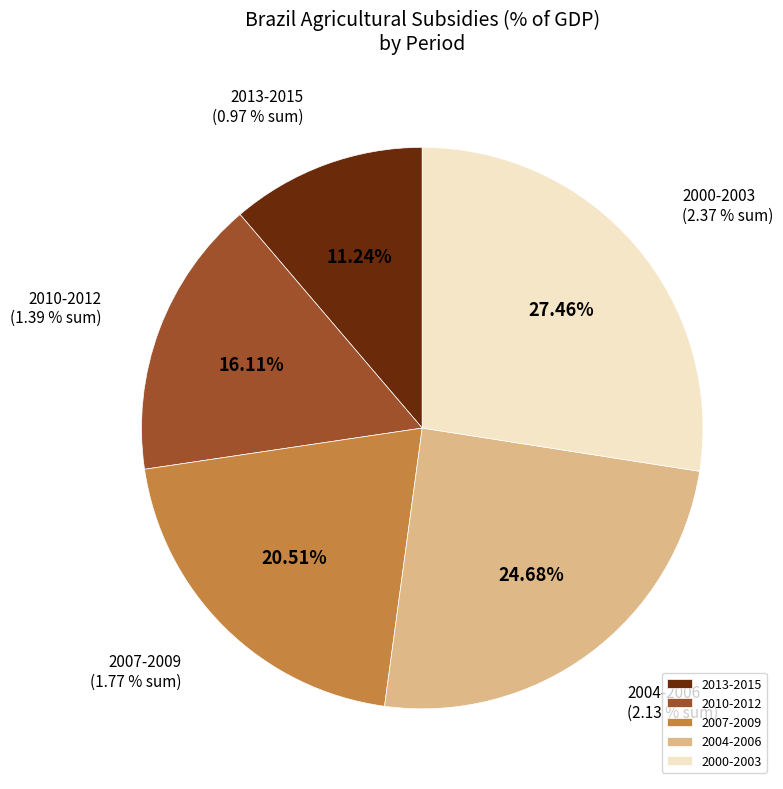

Is 2012 the majority of the pie?

No